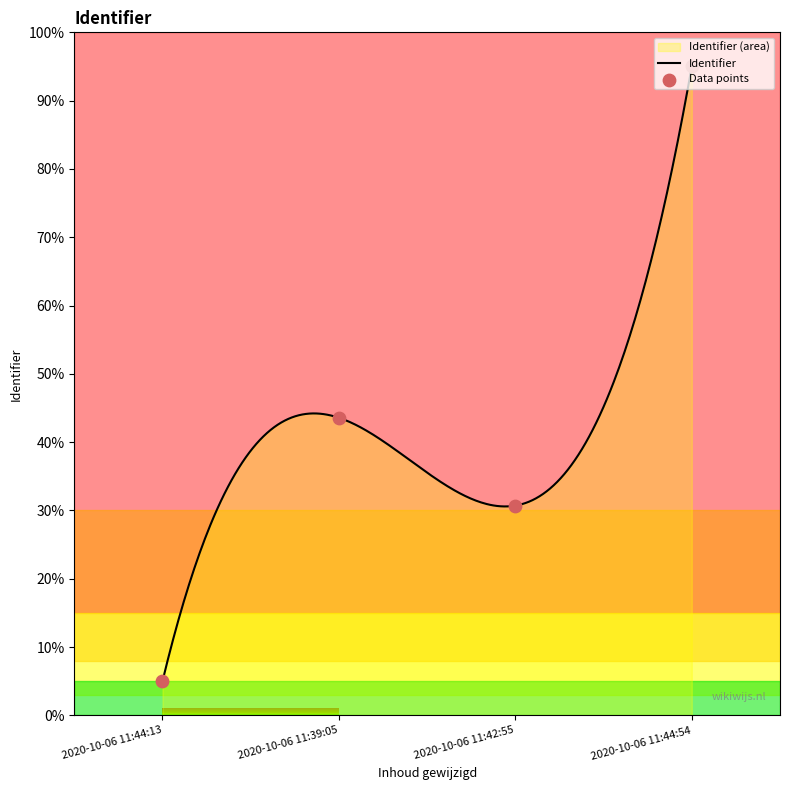

Which has a higher value, 2020-10-06 11:42:55 or 2020-10-06 11:44:13?

2020-10-06 11:42:55